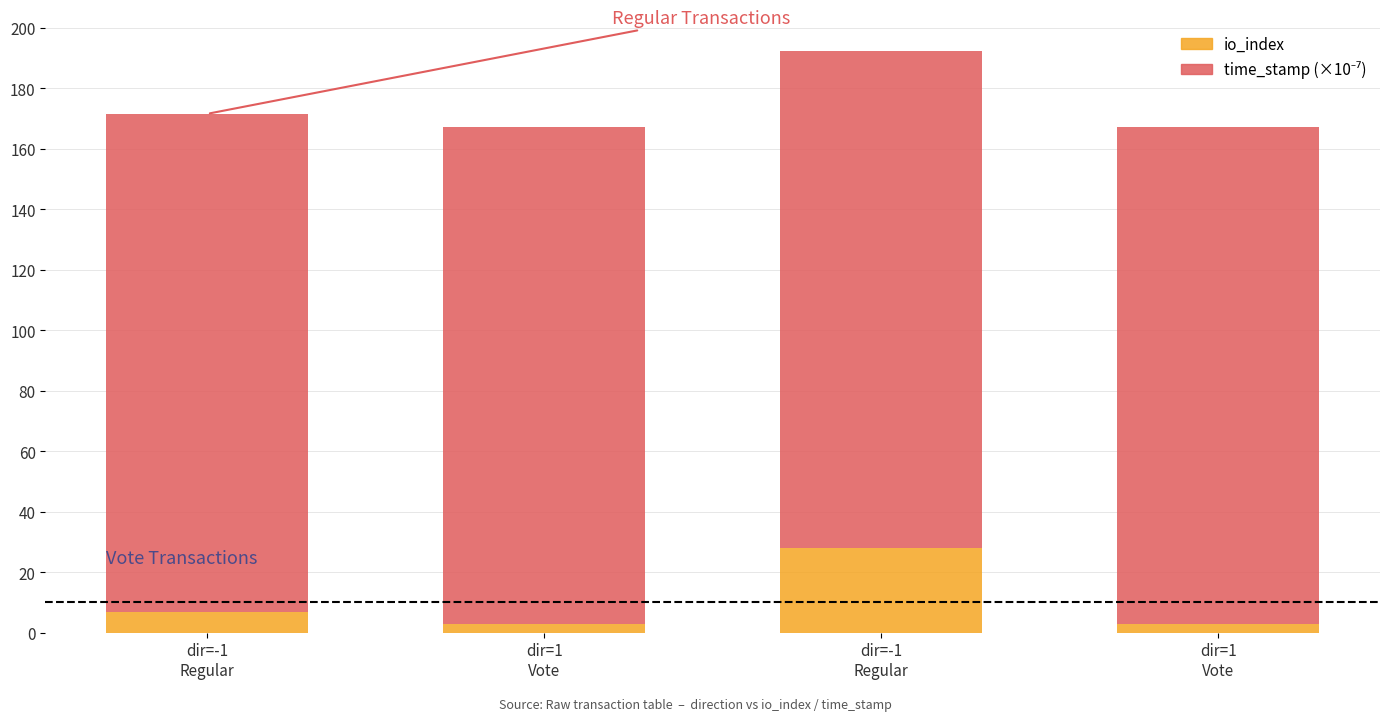

Count the number of data series in this chart.

2